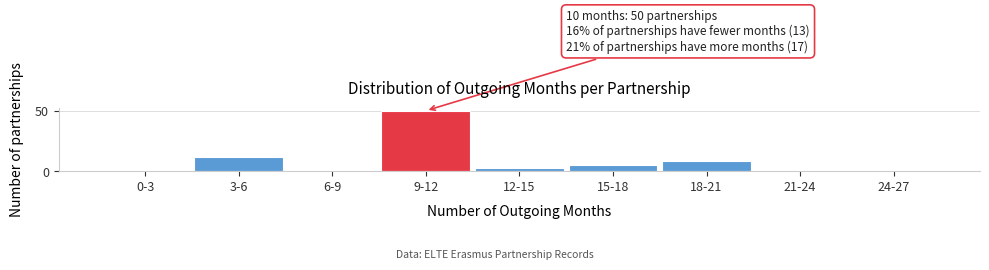

Reading right to left, what are all the values shown in this chart?

24-27=1	21-24=0	18-21=8	15-18=5	12-15=3	9-12=50	6-9=1	3-6=12	0-3=0